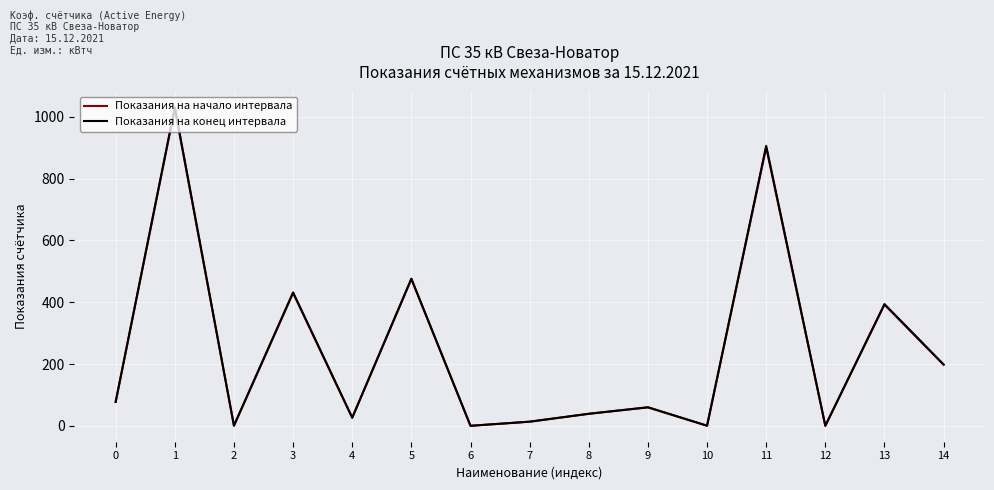

Is it true that Показания на конец интервала equals 124.8 at 0?

False